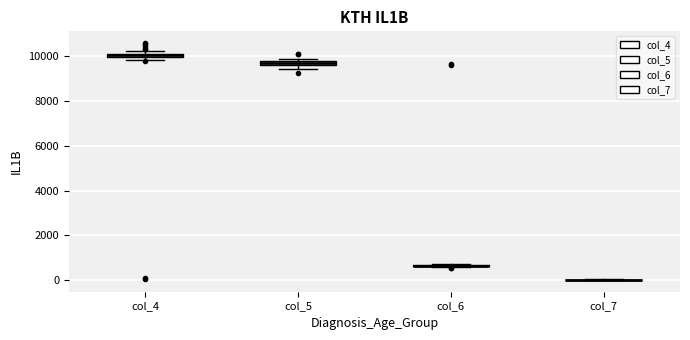

Where is the upper edge of the box for col_4 on the y-axis? The values are not printed on the chart, so give them approximately, as read against the axis.

10200